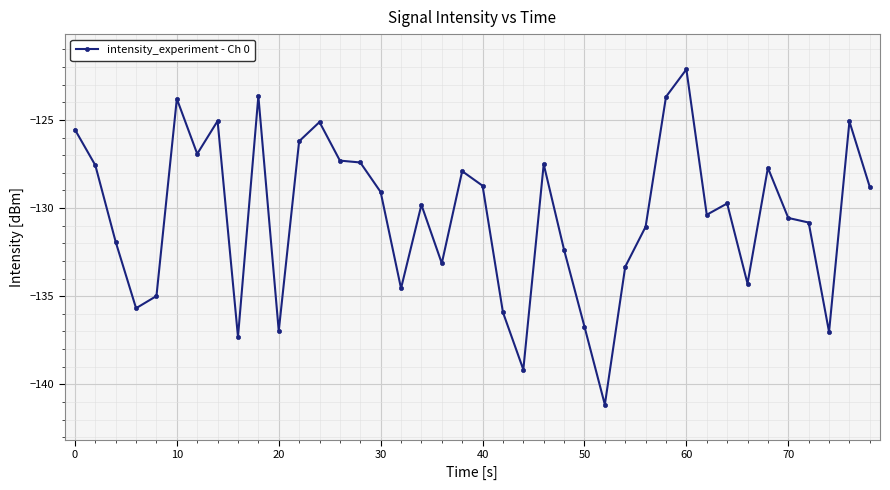

True or false: the data has more than 1 interior local peaks.

True